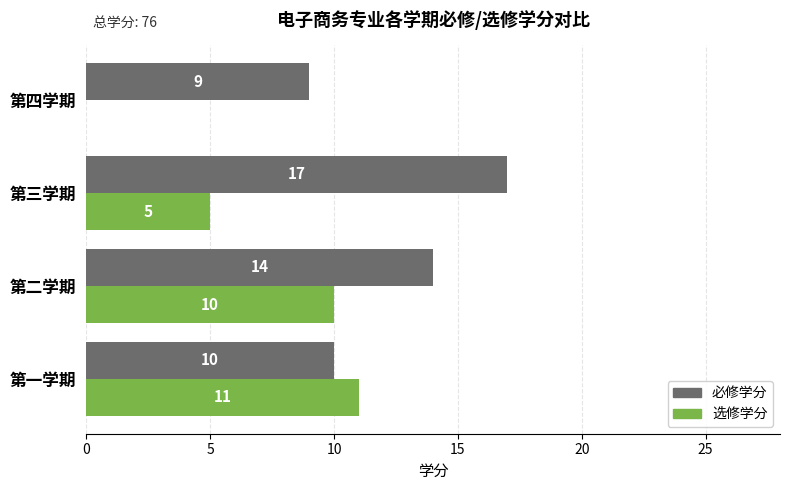

What is the sum of the 选修学分 values at 第四学期 and 第三学期?

5